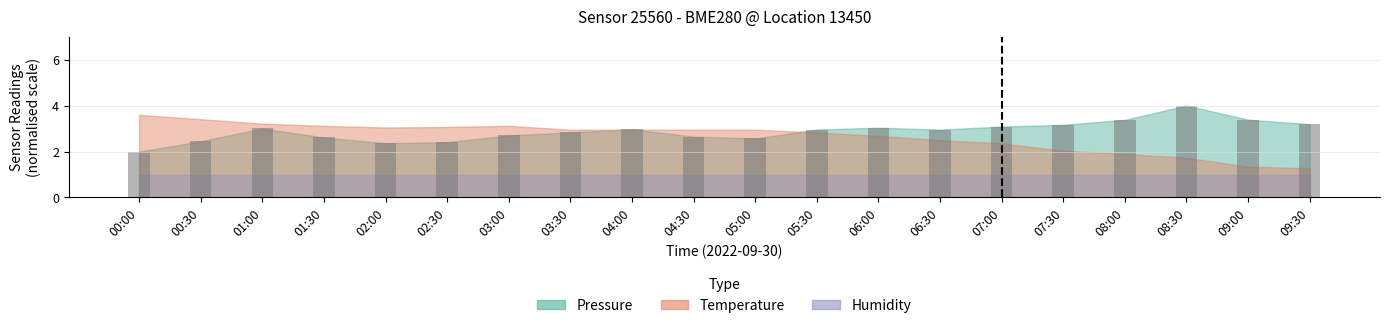

What is the greatest value displayed?

4.0